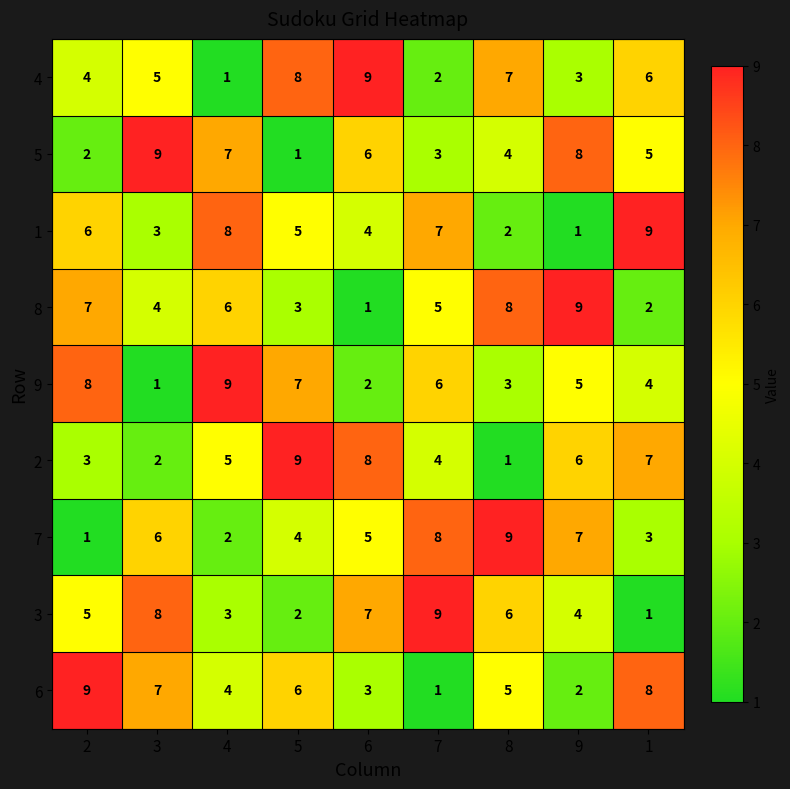

At how many categories does at least one series exceed 3?

9